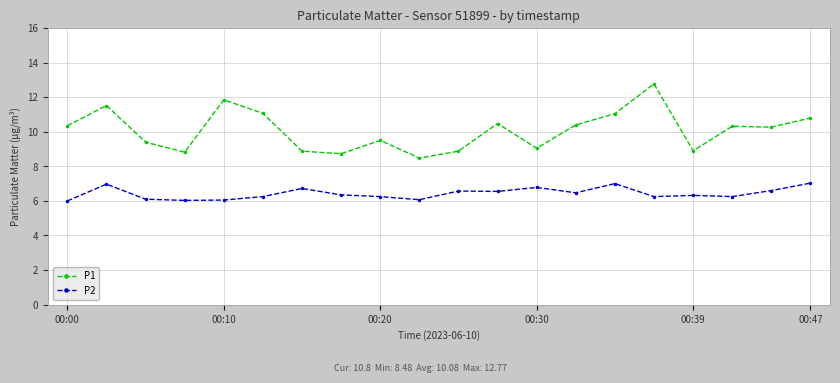

Count the number of data series in this chart.

2